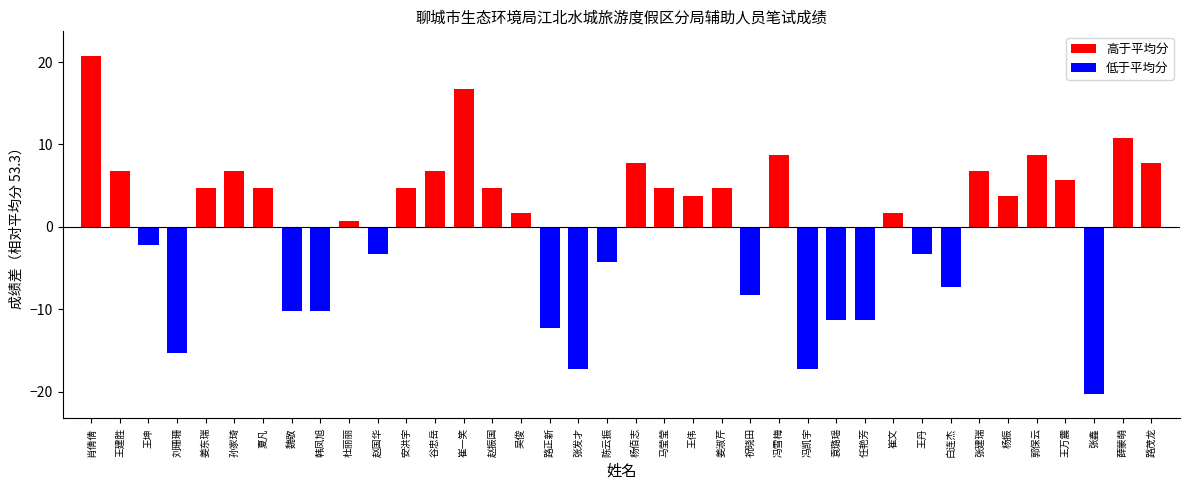

What is the difference between the maximum and minimum values?

41